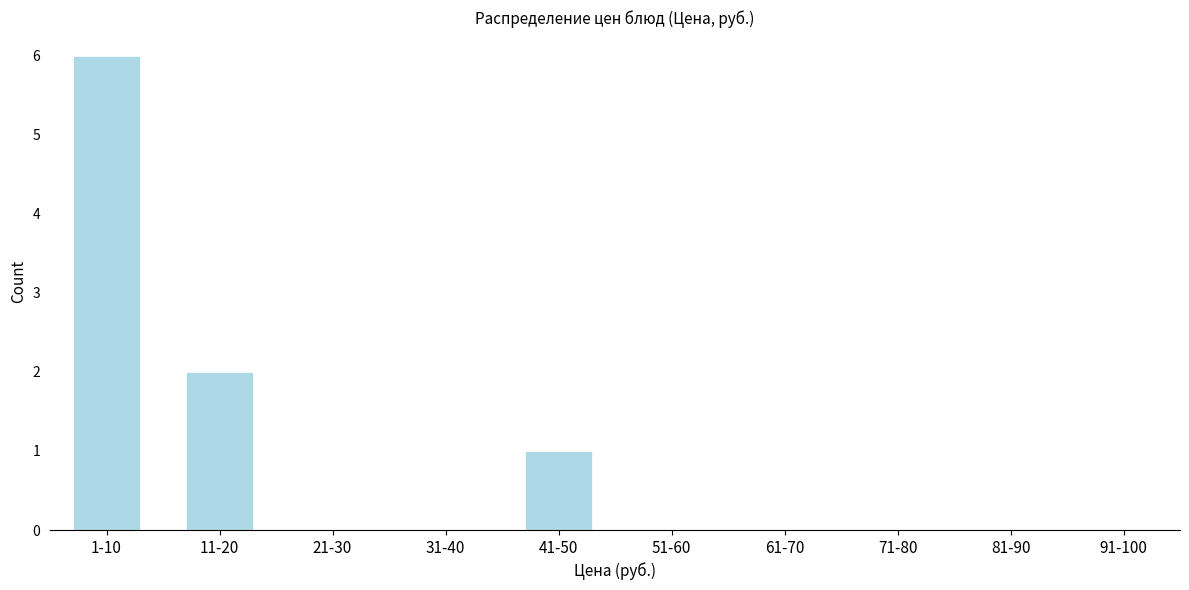

Reading right to left, list all the values displayed in this chart.

91-100=0	81-90=0	71-80=0	61-70=0	51-60=0	41-50=1	31-40=0	21-30=0	11-20=2	1-10=6